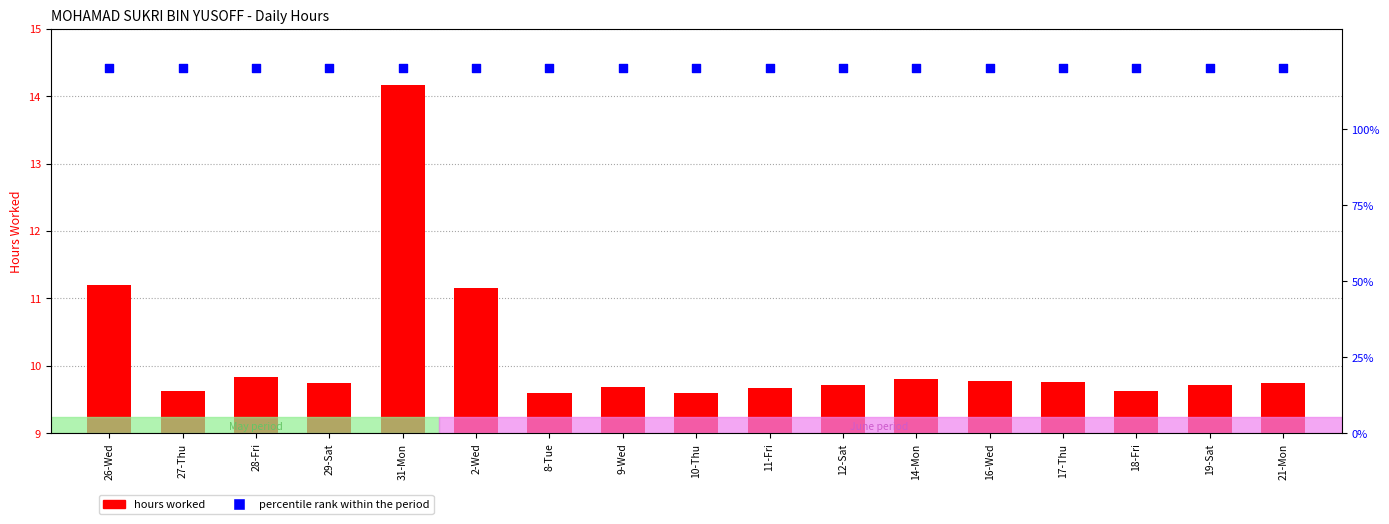

Is the value of percentile rank at 2-Wed greater than the value of Hours worked at 9-Wed?

Yes